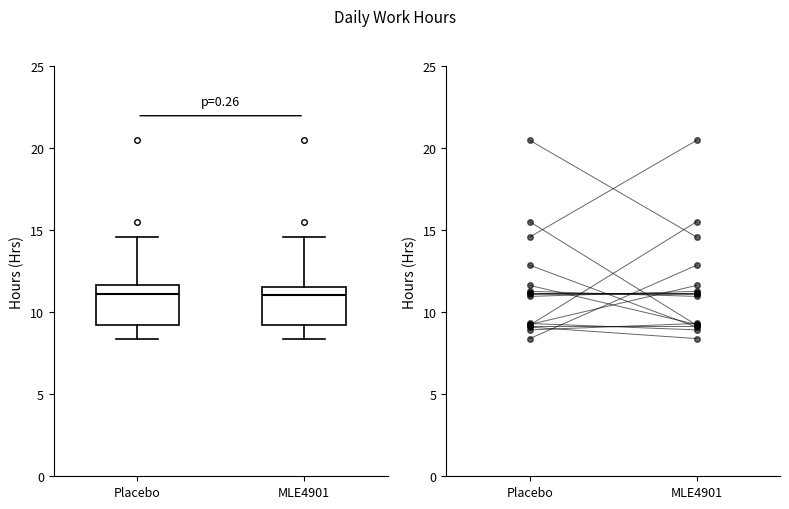

Reading left to right, transcribe this box plot: for each box, give where its median line is, the range the box spans, and where its two whiskers end, as read against the y-axis. The values are not printed on the chart, so give them approximately, as read against the axis.

Placebo: median 11.0, box 9.0 to 11.5, whiskers 8.5 to 14.5
MLE4901: median 11.0, box 9.0 to 11.5, whiskers 8.5 to 14.5